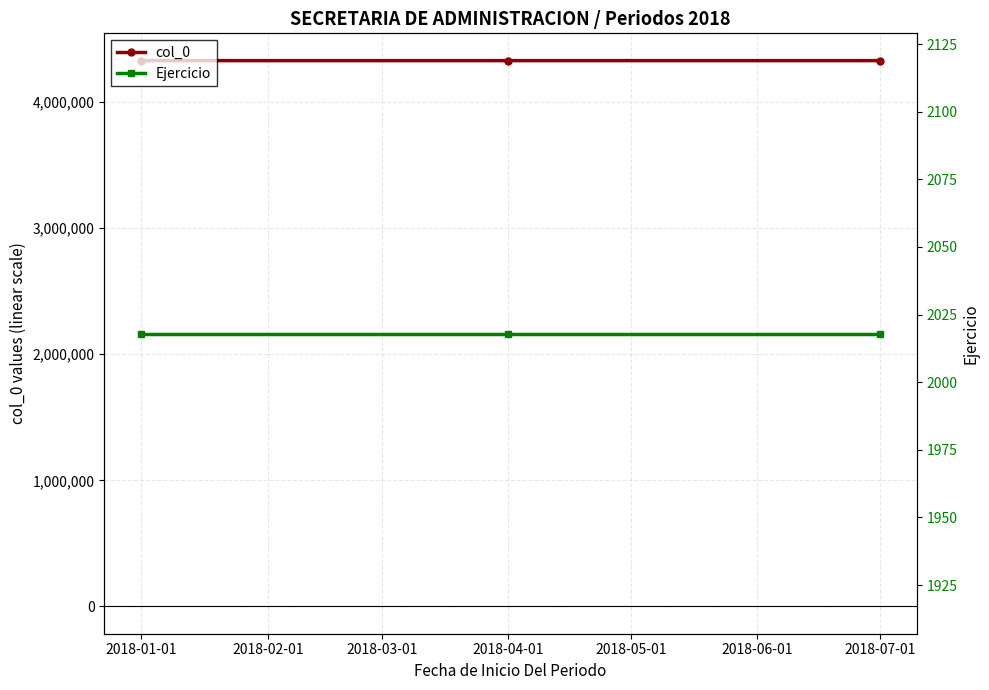

Which series has the largest total across all categories?

col_0